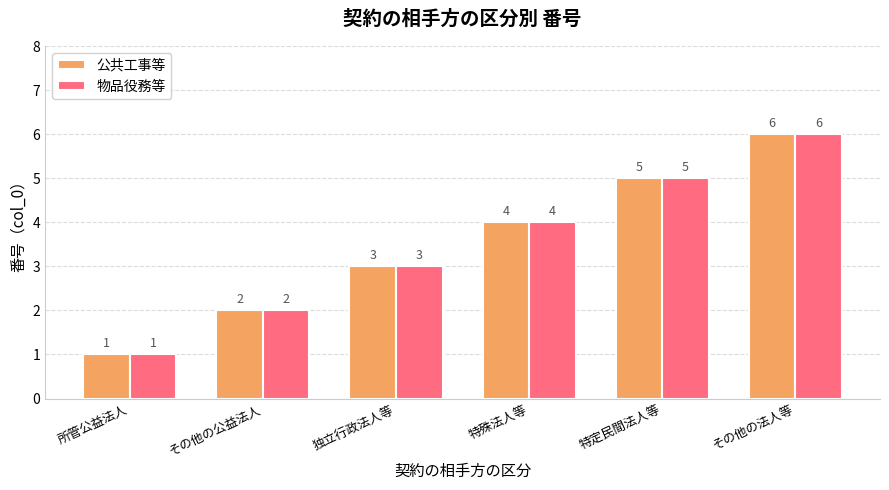

List the labels in order of 物品役務等 value, largest first.

その他の法人等, 特定民間法人等, 特殊法人等, 独立行政法人等, その他の公益法人, 所管公益法人